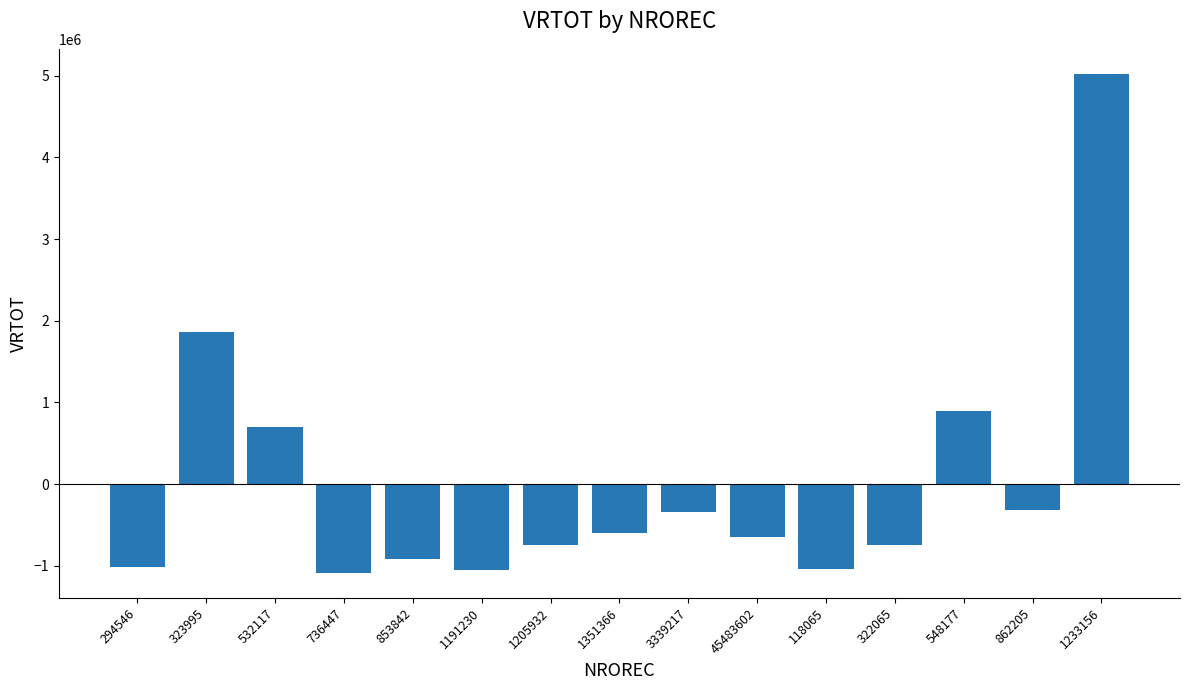

The chart shows a value of -535731.3 at 736447. True or false?

False